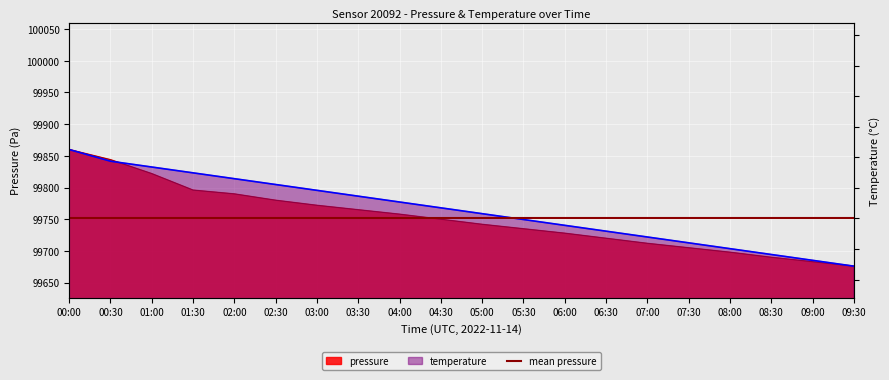

Reading left to right, what are all the values shown in this chart?

pressure: 00:00=99860.0	00:30=99844.0	01:00=99822.0	01:30=99796.0	02:00=99790.0	02:30=99780.0	03:00=99772.0	03:30=99765.0	04:00=99758.0	04:30=99750.0	05:00=99742.0	05:30=99735.0	06:00=99728.0	06:30=99720.0	07:00=99712.0	07:30=99705.0	08:00=99698.0	08:30=99690.0	09:00=99683.0	09:30=99676.0
temperature: 00:00=99860.0	00:30=99841.6	01:00=99832.4	01:30=99823.2	02:00=99814.0	02:30=99804.8	03:00=99795.6	03:30=99786.4	04:00=99777.2	04:30=99768.0	05:00=99758.8	05:30=99749.6	06:00=99740.4	06:30=99731.2	07:00=99722.0	07:30=99712.8	08:00=99703.6	08:30=99694.4	09:00=99685.2	09:30=99676.0